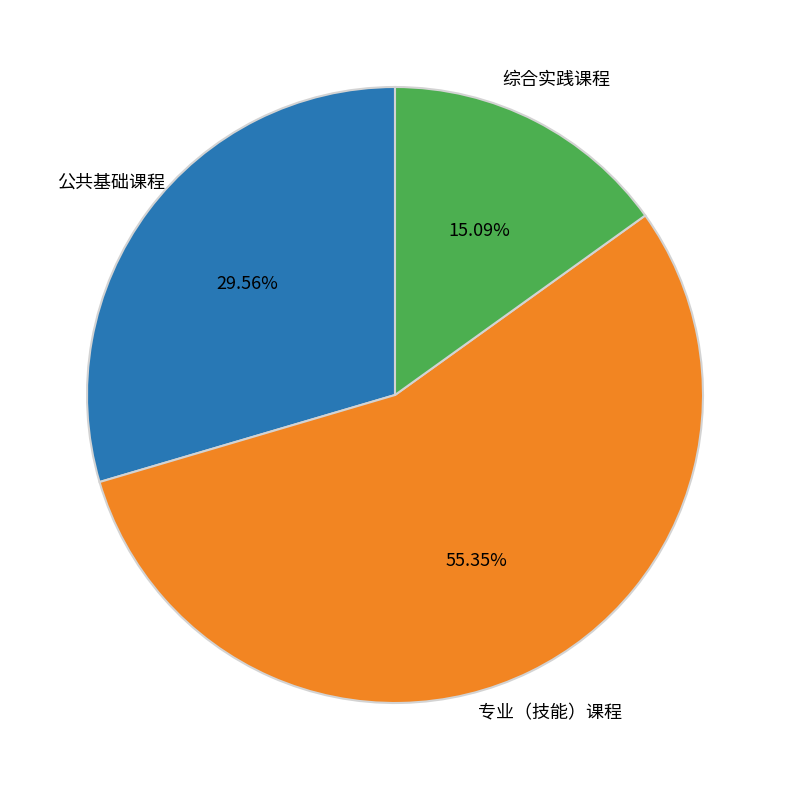

What is the smallest slice in the pie chart?

综合实践课程